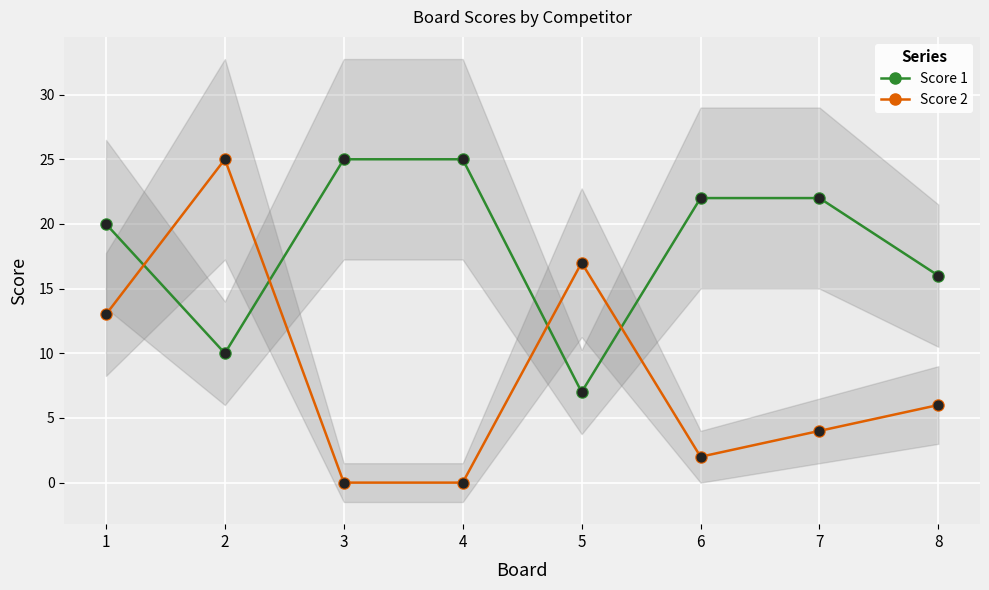

What is the total value across all series at 5?

24